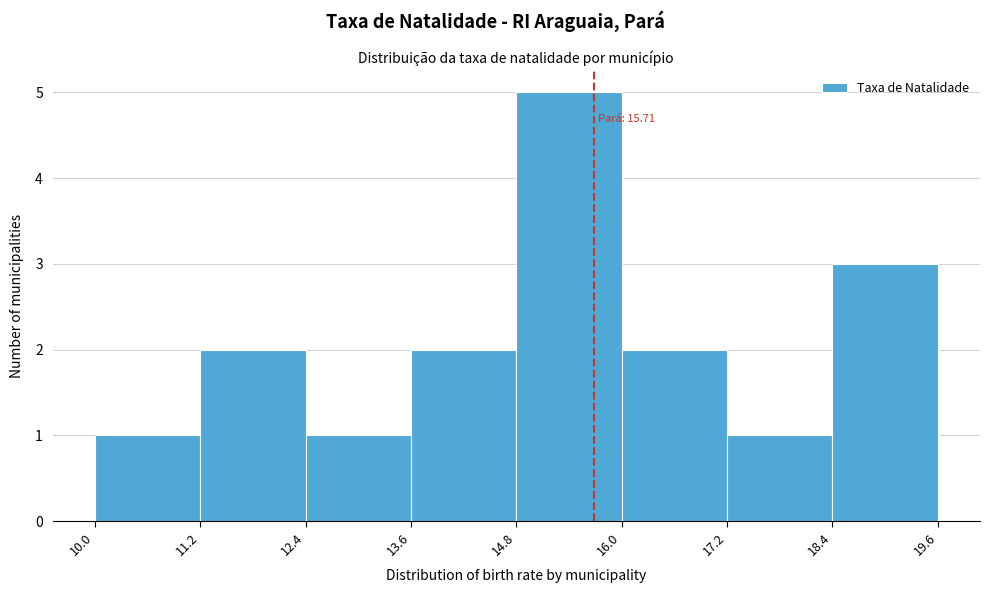

Which range on the x-axis has the tallest bar?

14.8 to 16.0